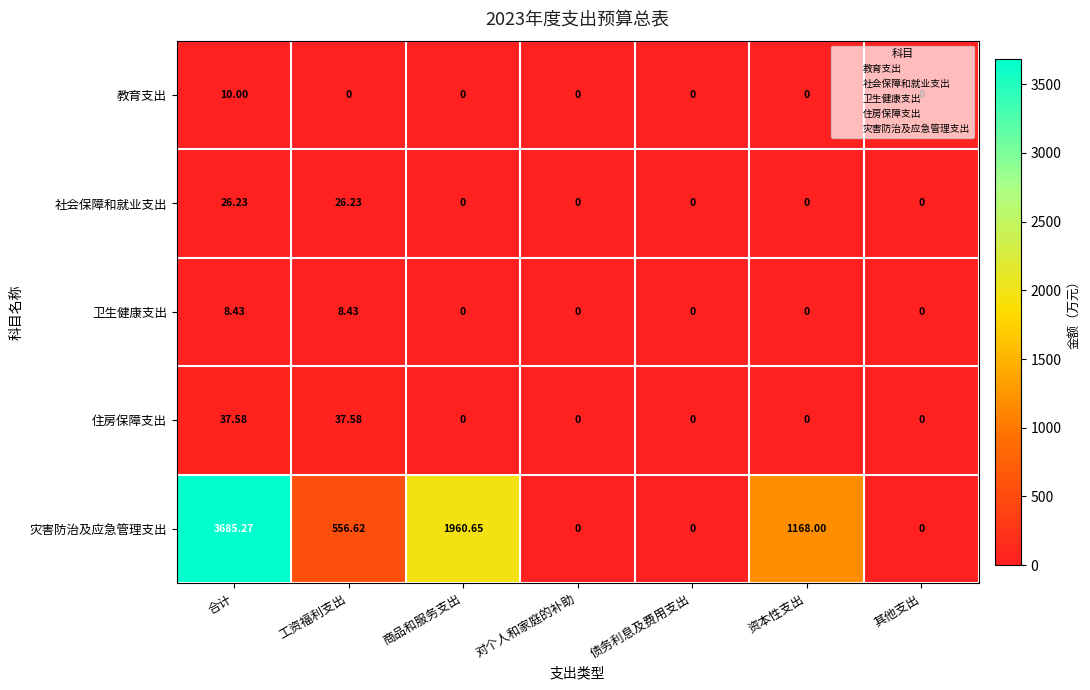

Which category has the highest value across all series?

合计